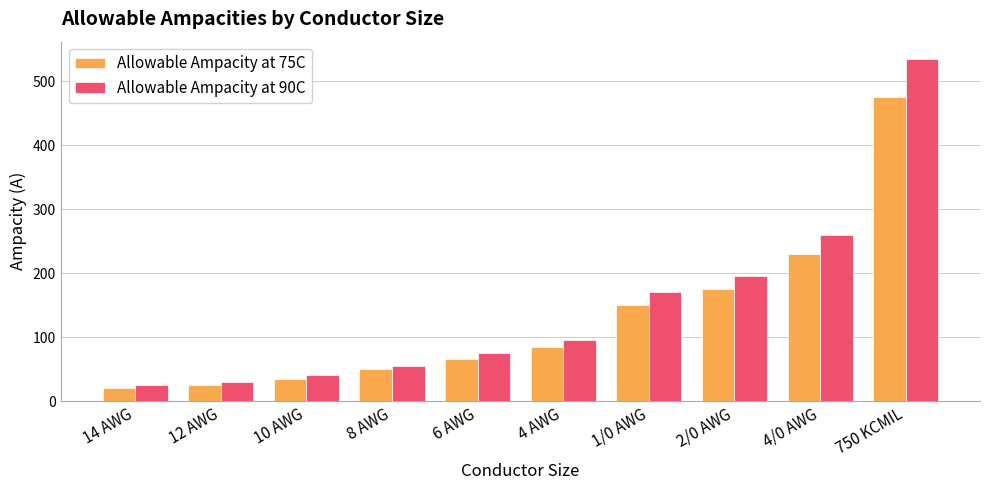

At 14 AWG, list the series in order from largest to smallest.

Allowable Ampacity at 90C, Allowable Ampacity at 75C